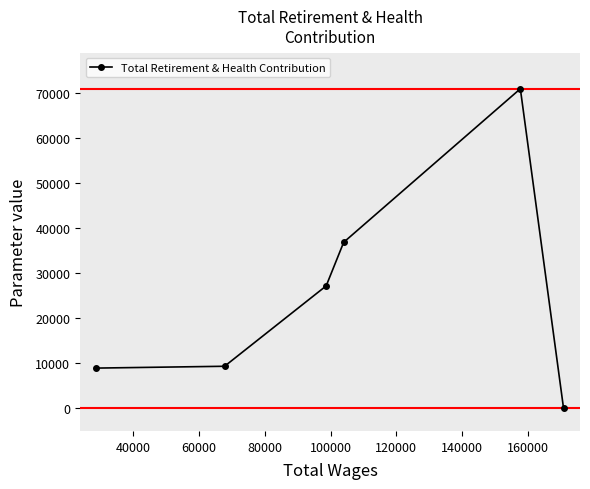

True or false: the data has more than 0 interior local peaks.

True